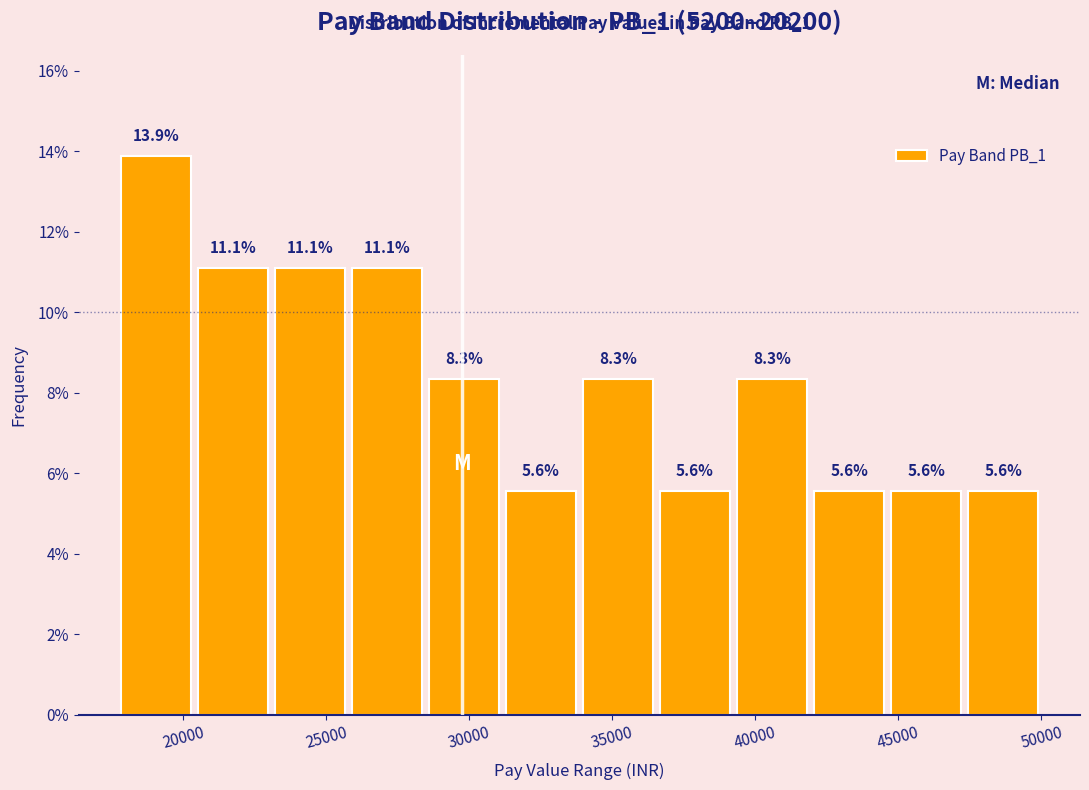

What is the height of the bar covering 42000 to 44500 on the x-axis? The bar edges are not printed on the chart, so give them approximately, as read against the axis.

5.6